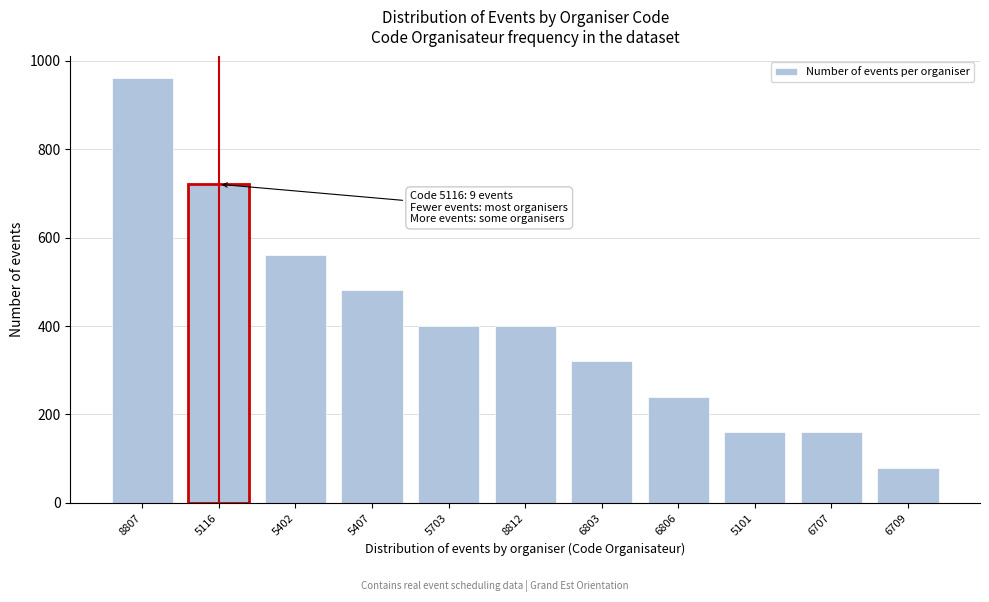

Reading left to right, list all the values displayed in this chart.

962	721	561	481	400	400	320	240	160	160	80